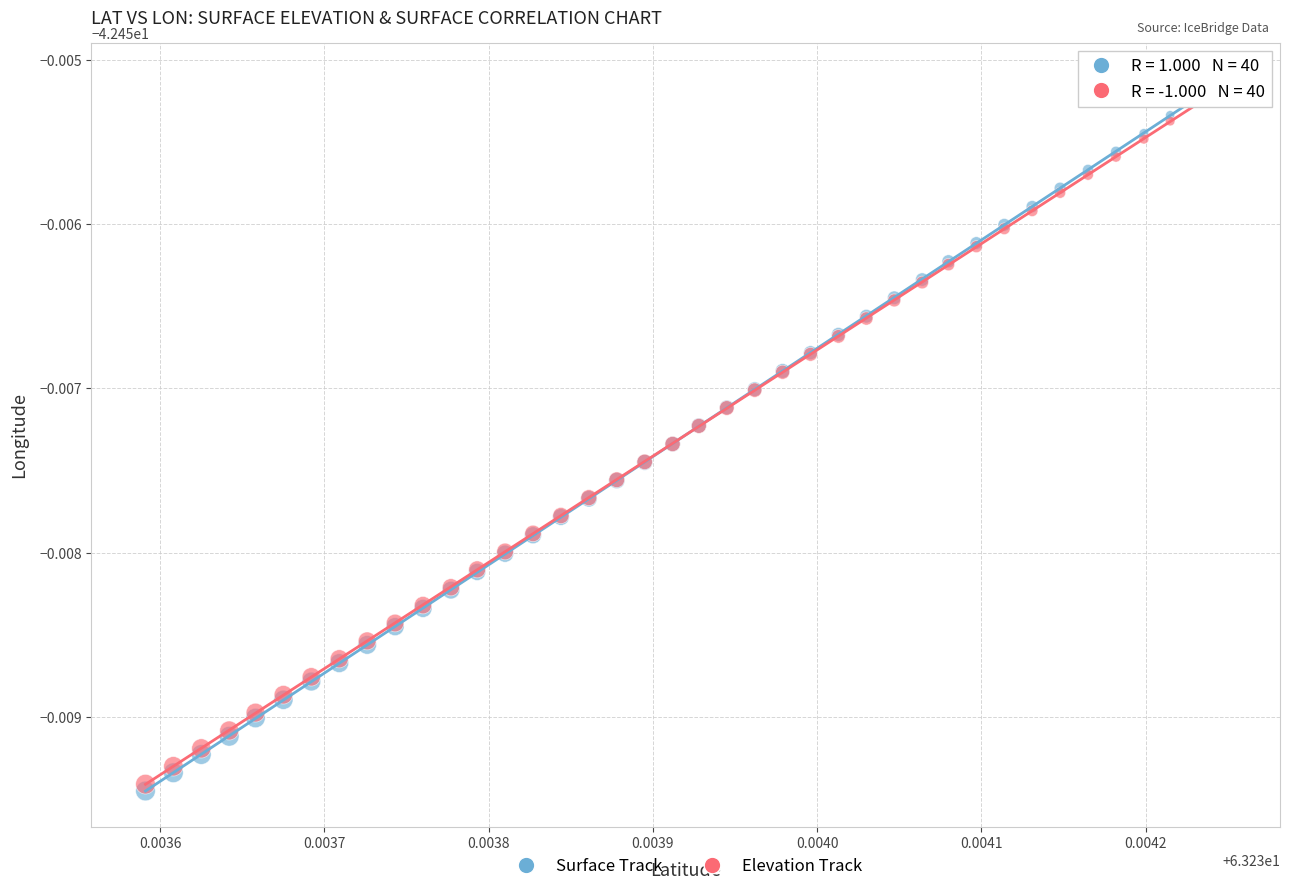

Which series has the largest Y range (max minus min)?

Surface Track